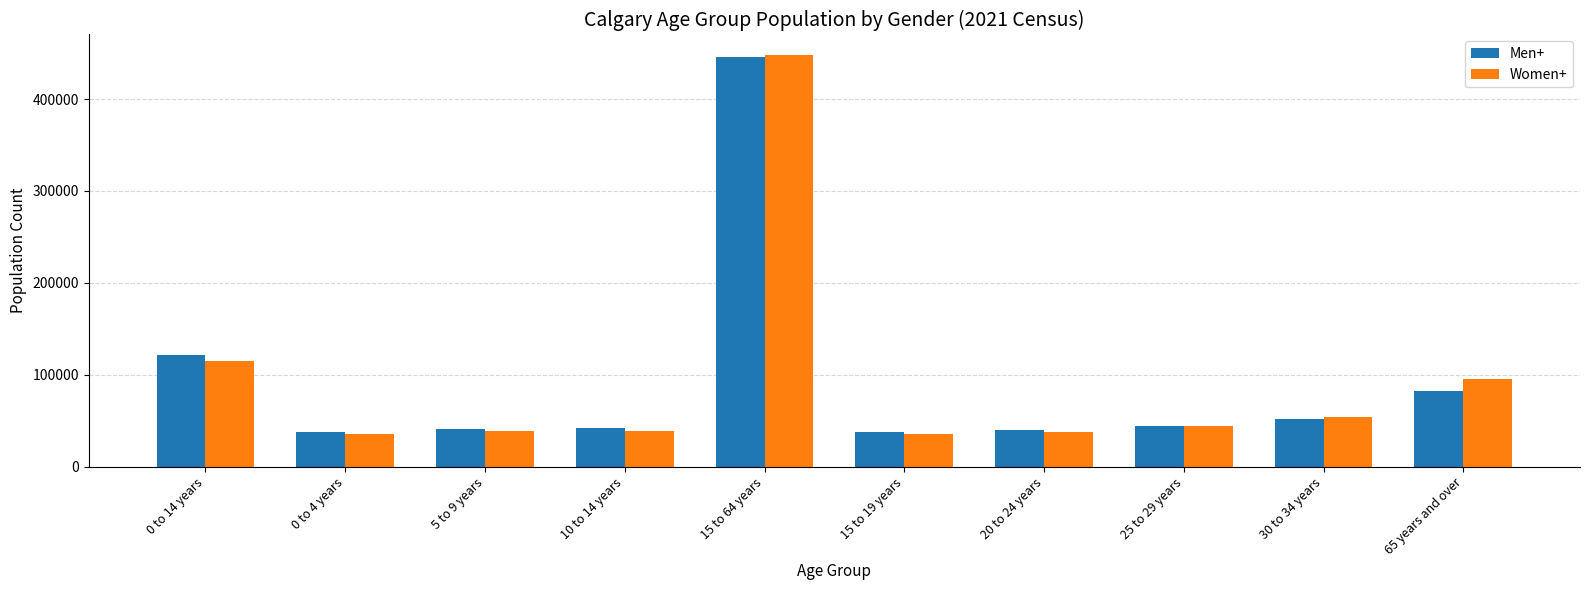

What is the minimum value shown in the chart?

35770